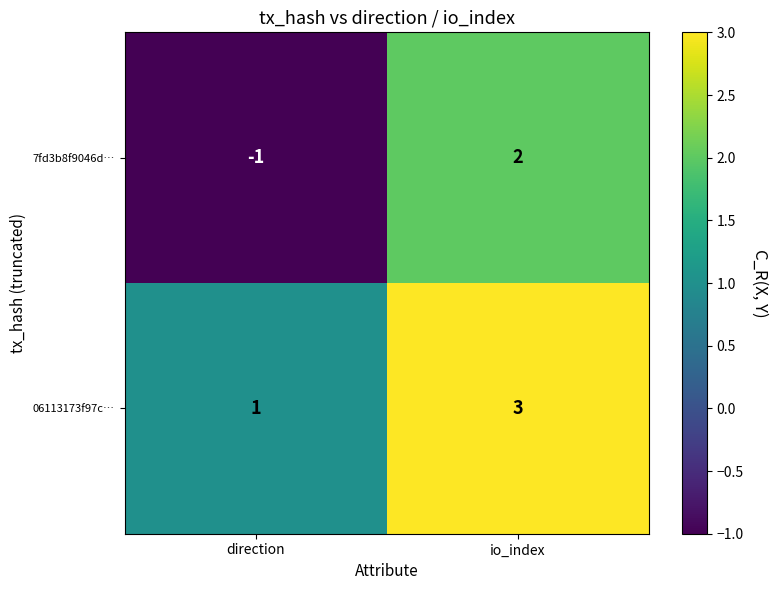

At which category does the chart reach its minimum across all series?

direction